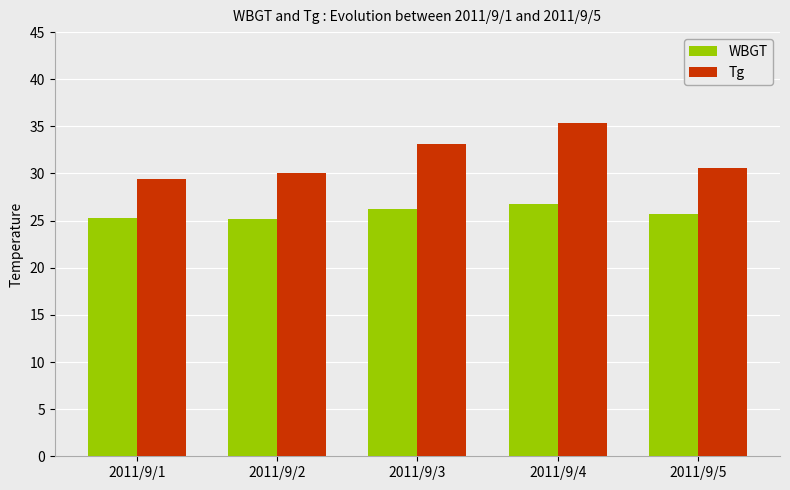

What is the average value of the WBGT series?

25.8